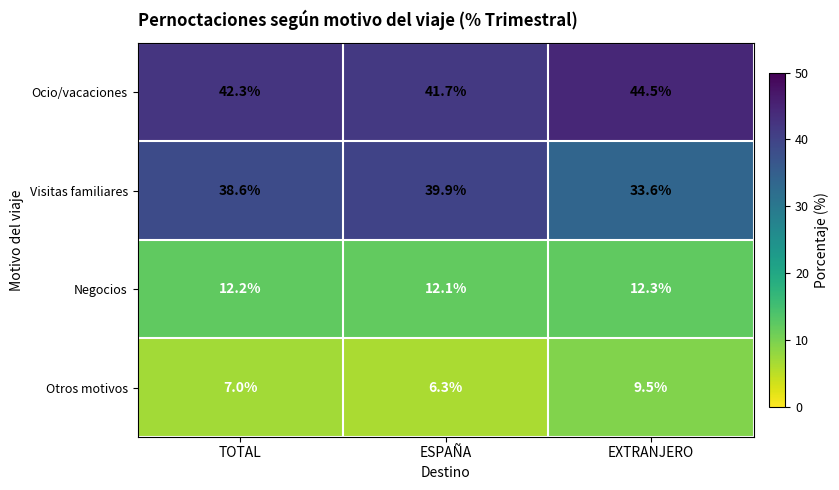

At which label does Ocio/vacaciones first exceed 42?

TOTAL